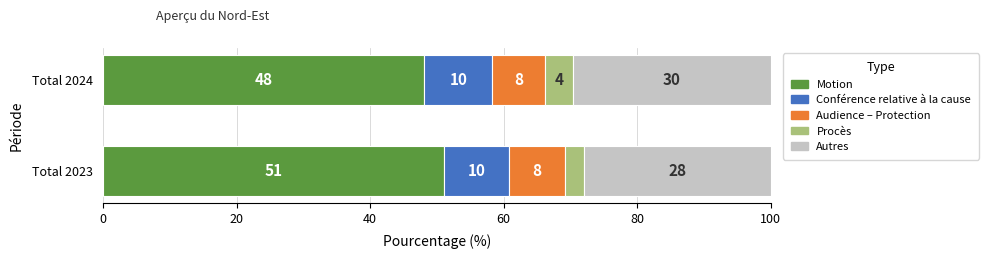

What is the value of the Autres bar at the 2nd from the left?

29.6